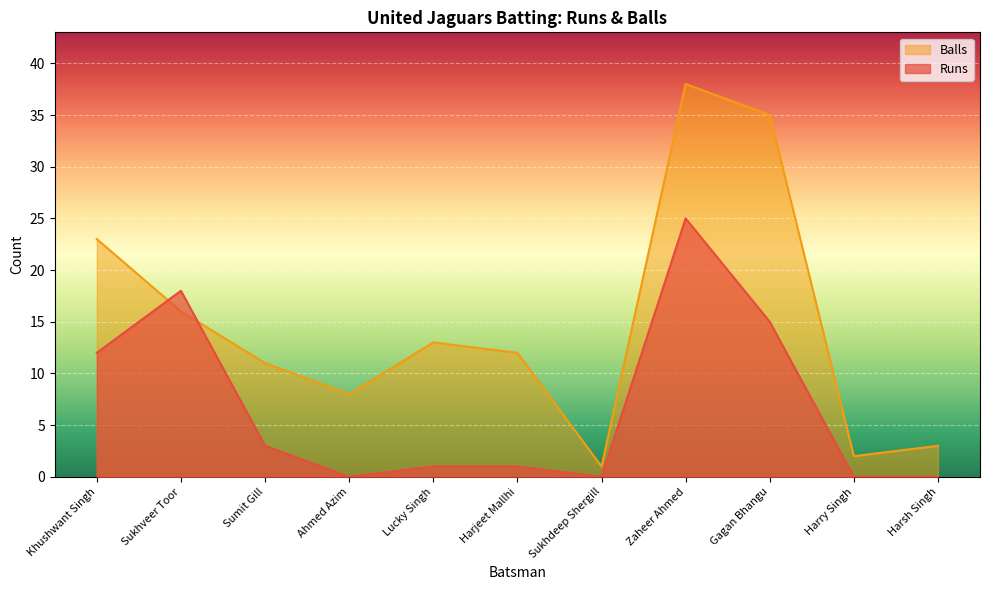

Reading left to right, list all the values displayed in this chart.

Runs: 12	18	3	0	1	1	0	25	15	0	0
Balls: 23	16	11	8	13	12	1	38	35	2	3